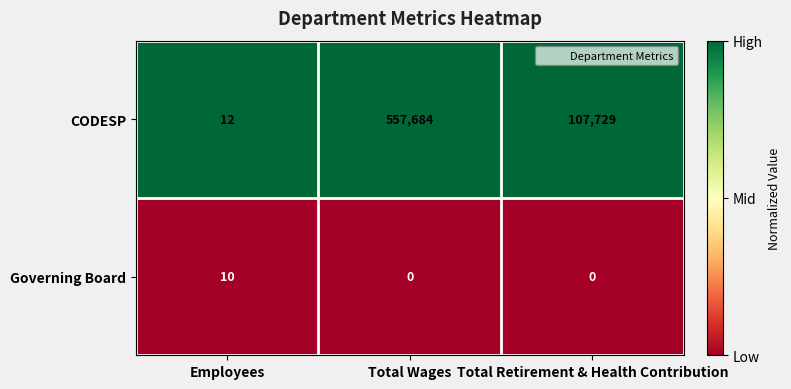

The value of Governing Board at Total Retirement & Health Contribution is 0. True or false?

True